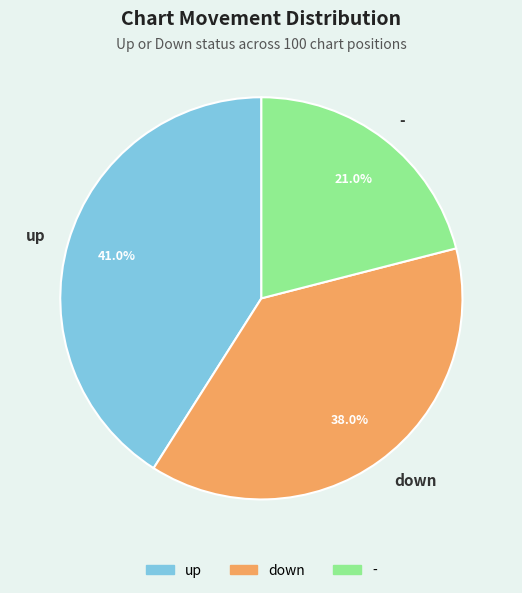

What is the total percentage of - and down?

59.0%